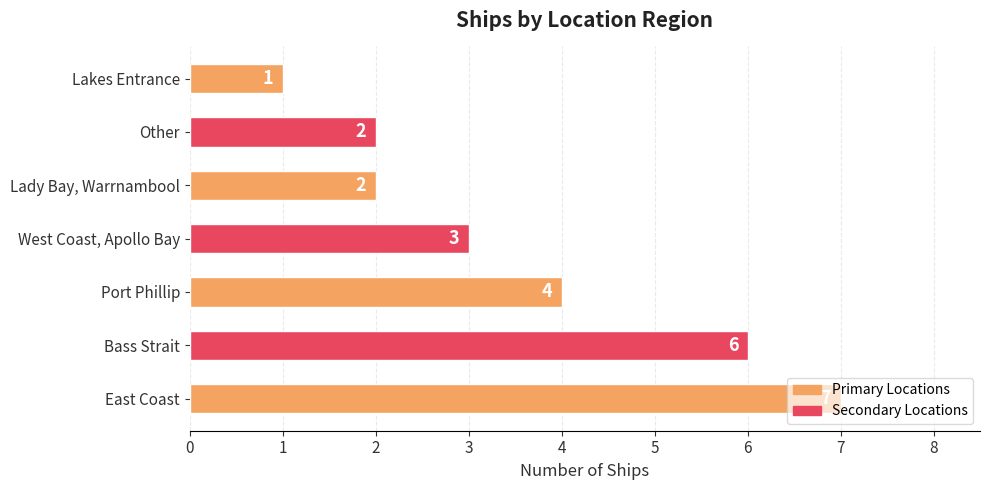

Is it true that the value at East Coast is 5?

False